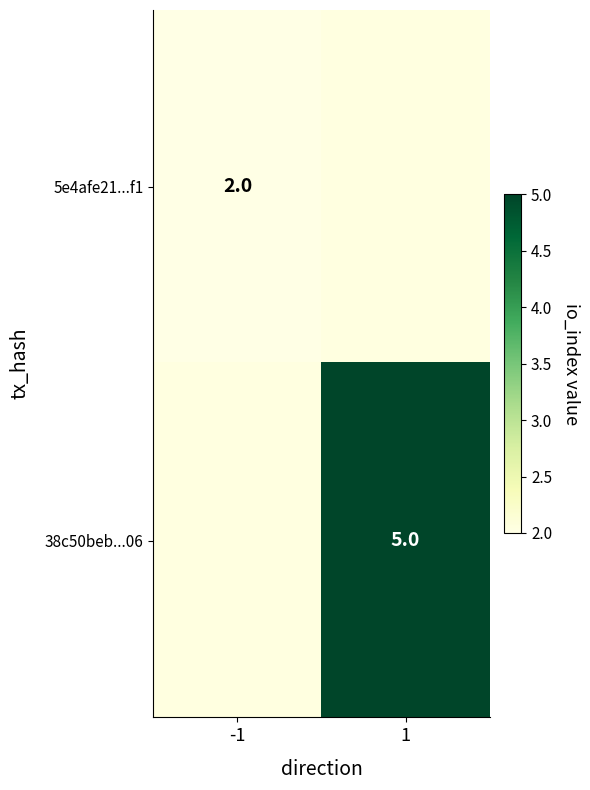

The value of 5e4afe21...f1 at -1 is 2. True or false?

True